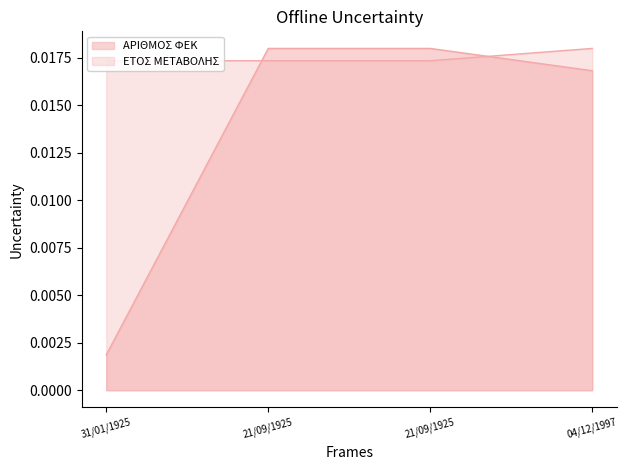

The ΕΤΟΣ ΜΕΤΑΒΟΛΗΣ series shows 0.0 at 31/01/1925. True or false?

False